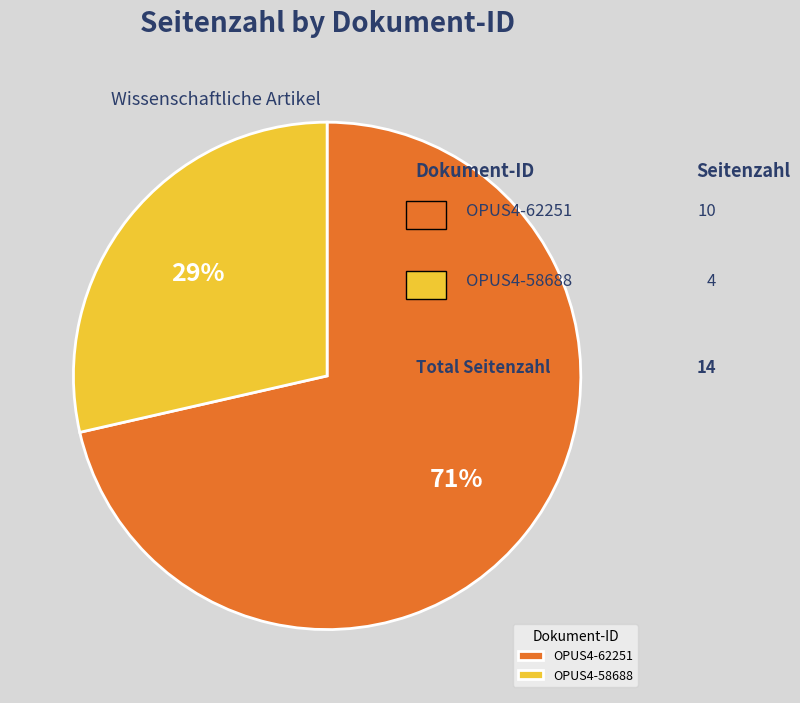

Which has a higher value, OPUS4-62251 or OPUS4-58688?

OPUS4-62251